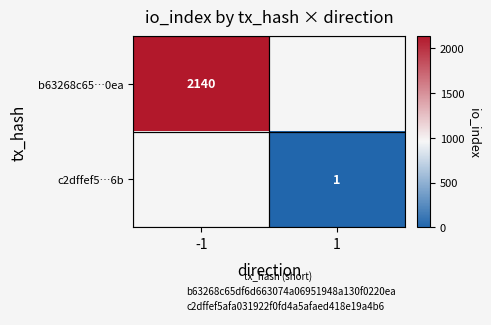

Is the value of b63268c65…0ea at -1 greater than the value of c2dffef5…6b at 1?

Yes